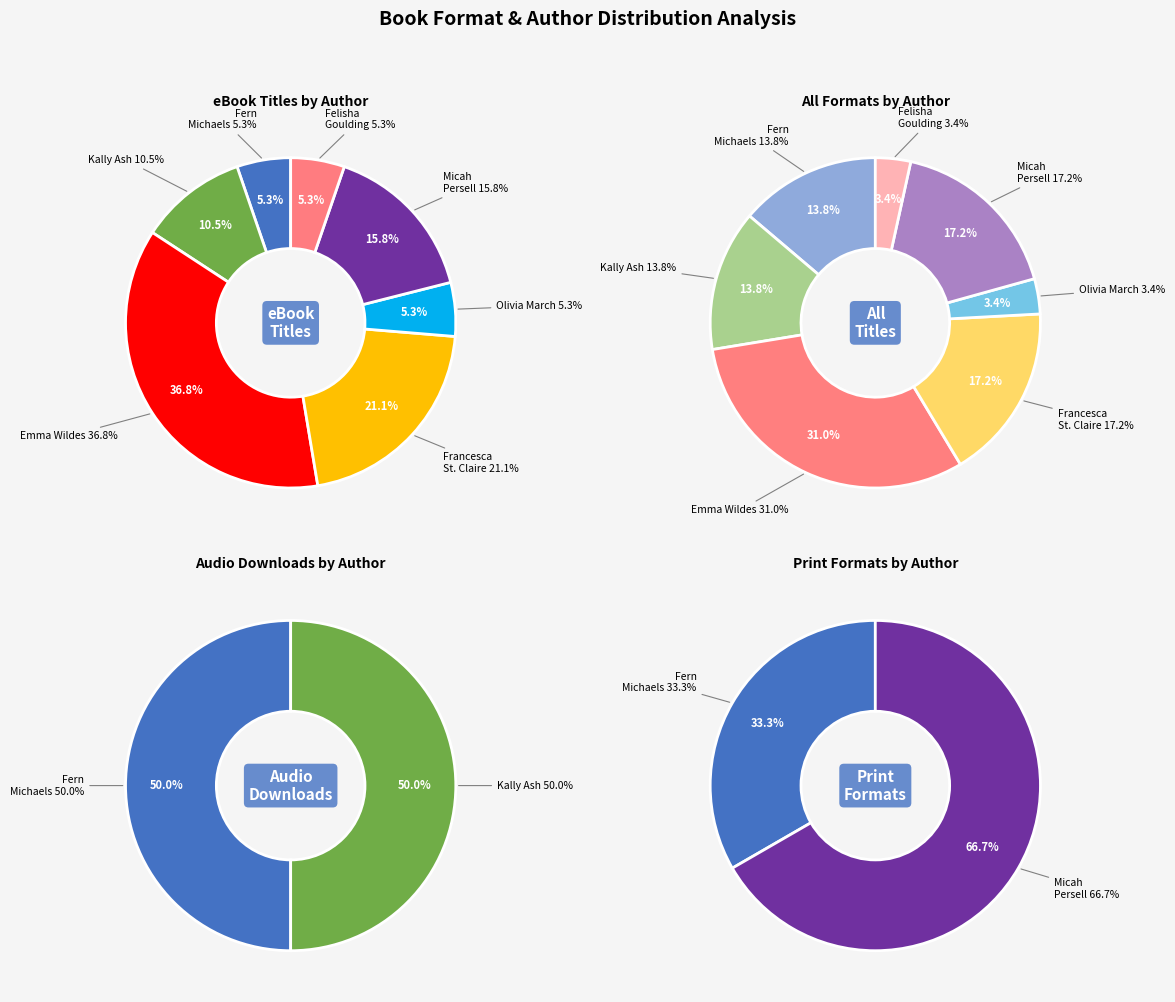

How many segments does this pie chart have?

7